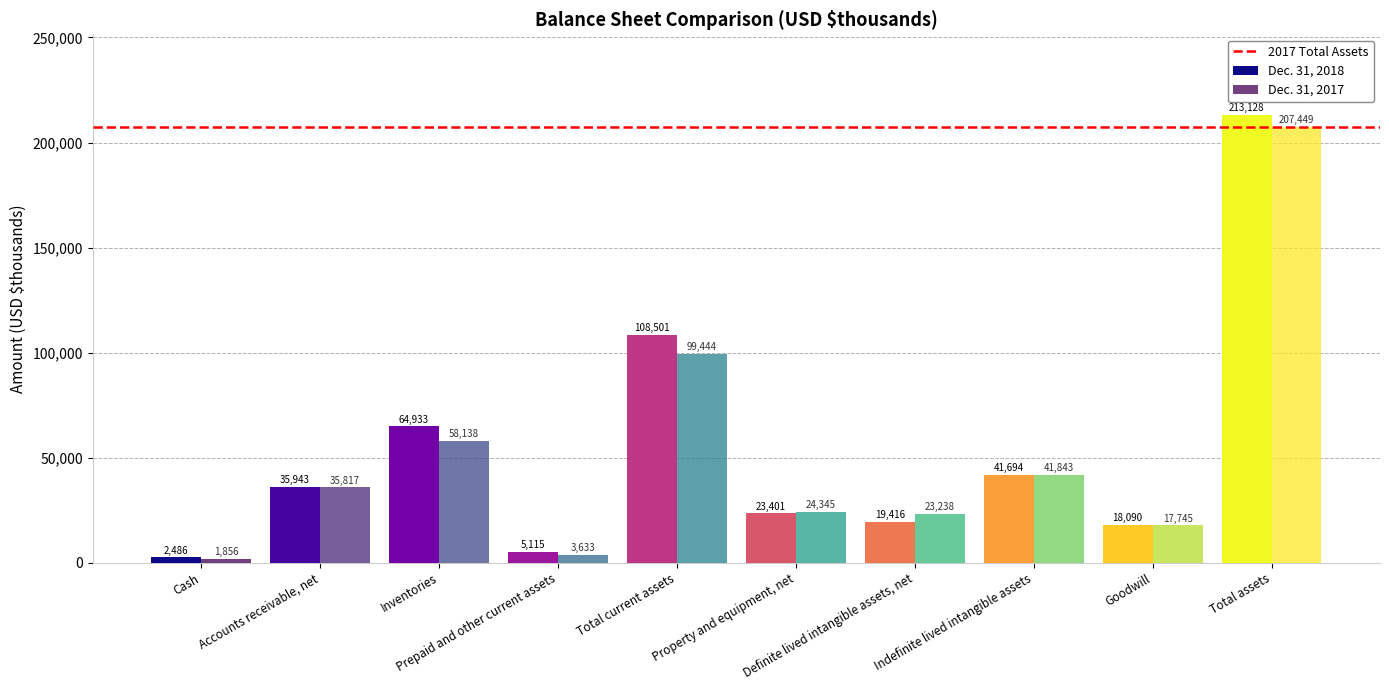

How many categories are shown in the chart?

10